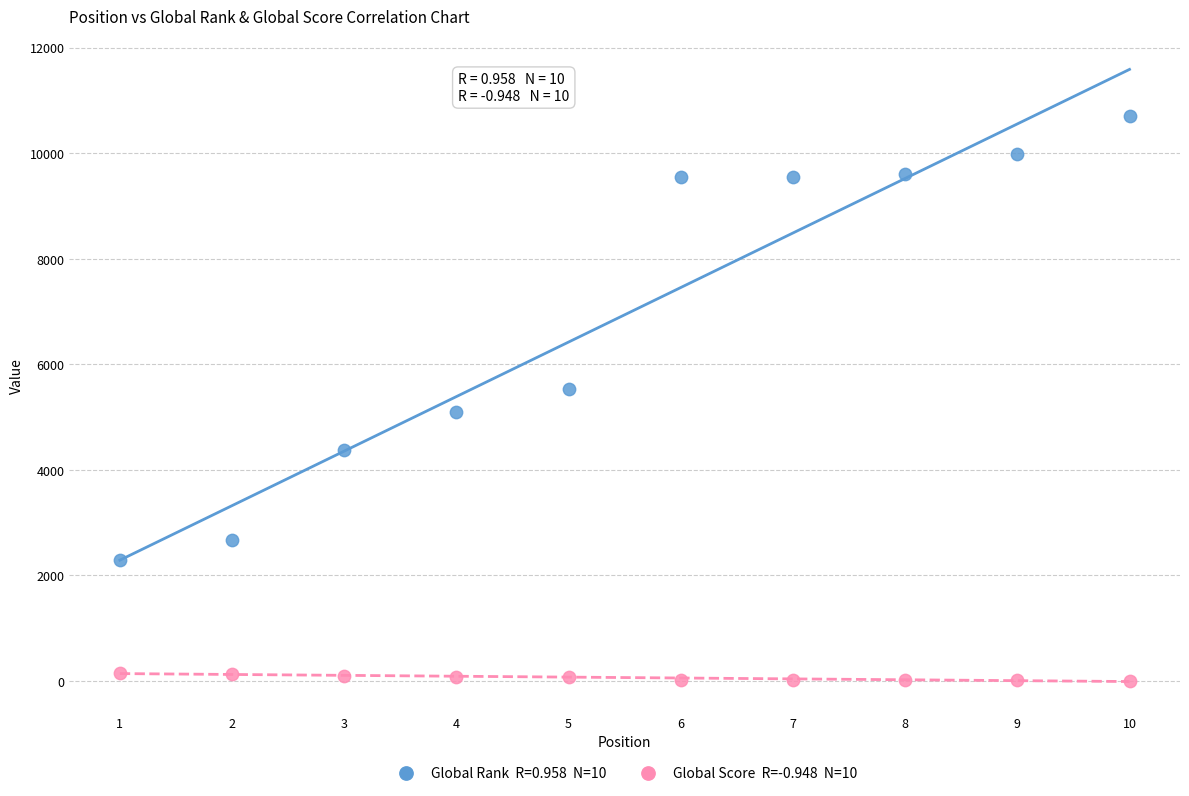

Across all data points, what is the range of Y values (max minus min)?

10702